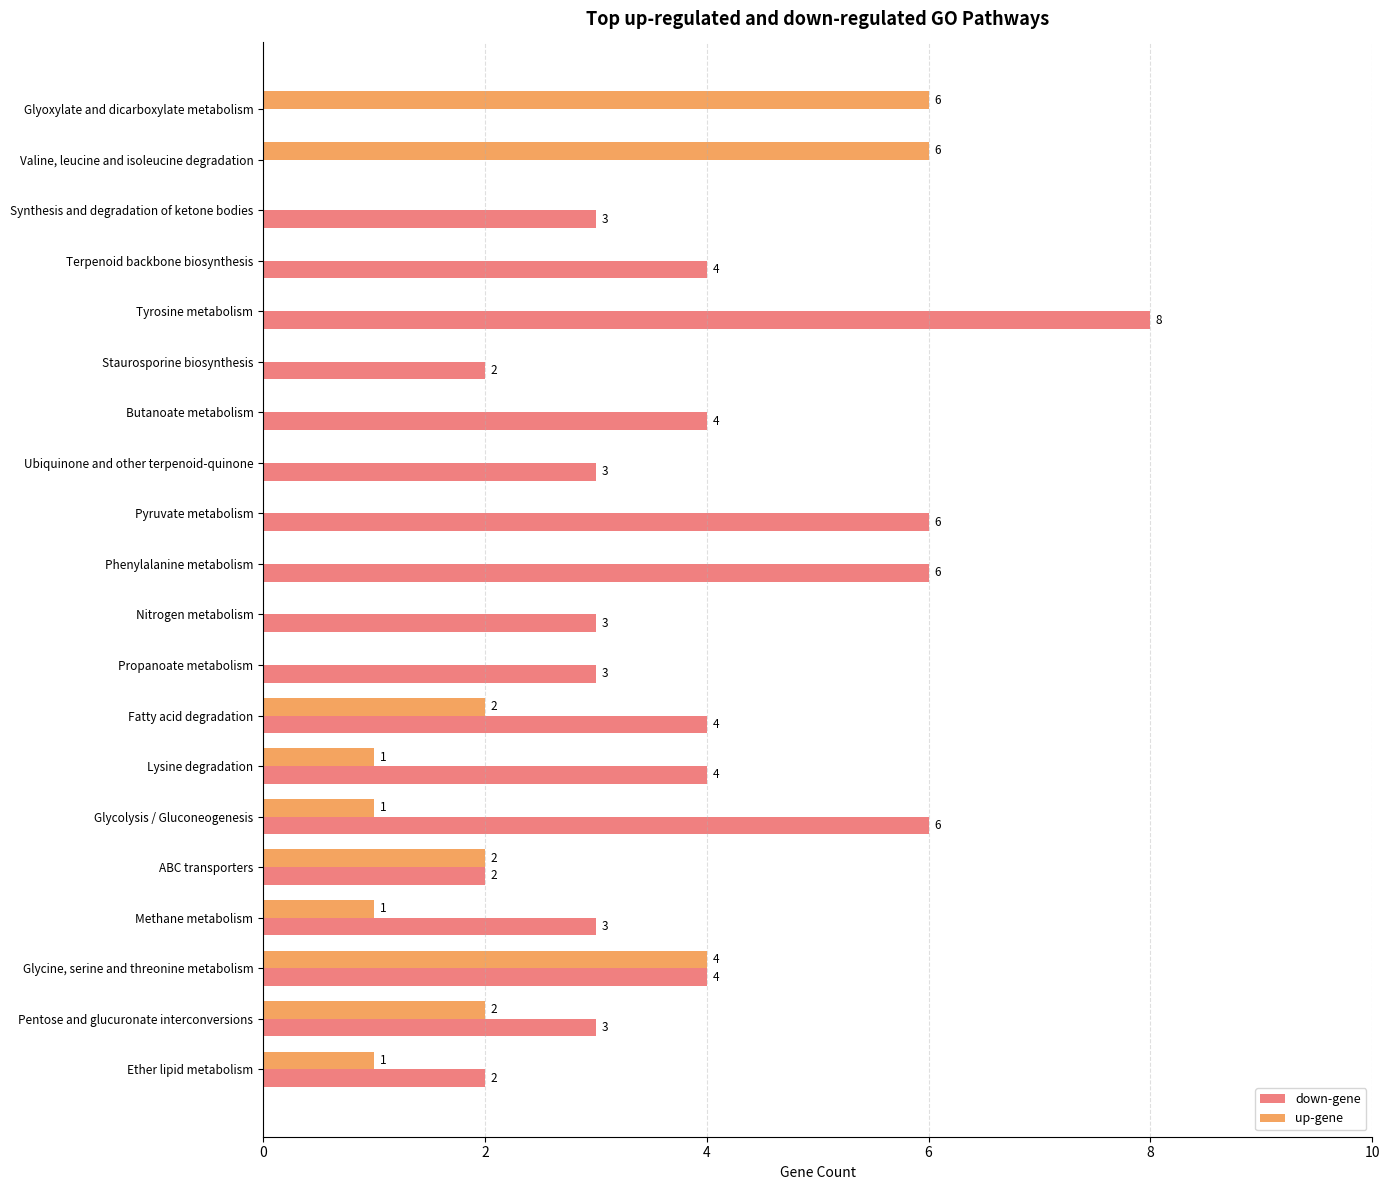

What is the sum of all down-gene values?

70